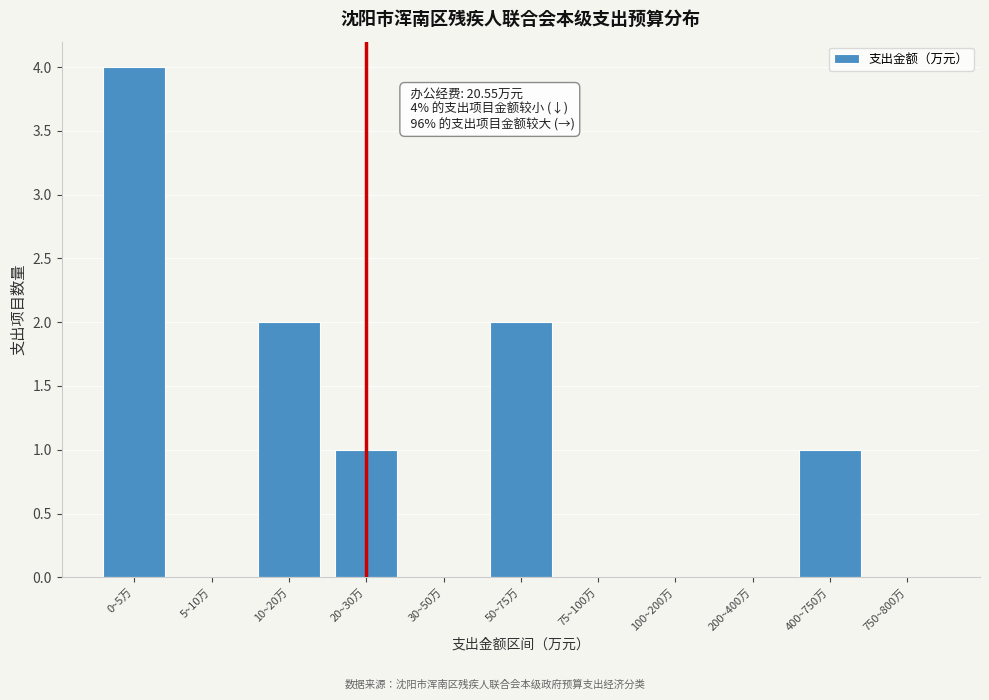

Reading left to right, extract all data points from this chart.

0~5万=4	5~10万=0	10~20万=2	20~30万=1	30~50万=0	50~75万=2	75~100万=0	100~200万=0	200~400万=0	400~750万=1	750~800万=0